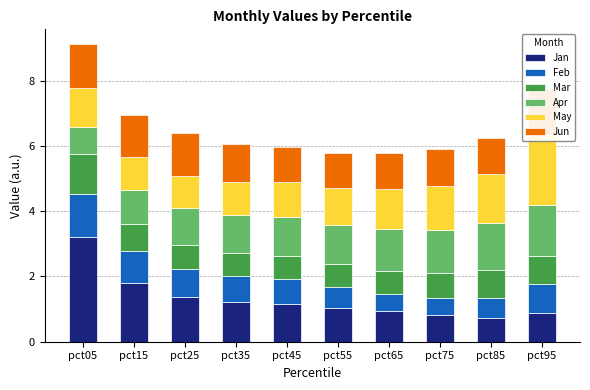

What is the total value across all series at pct45?

6.0